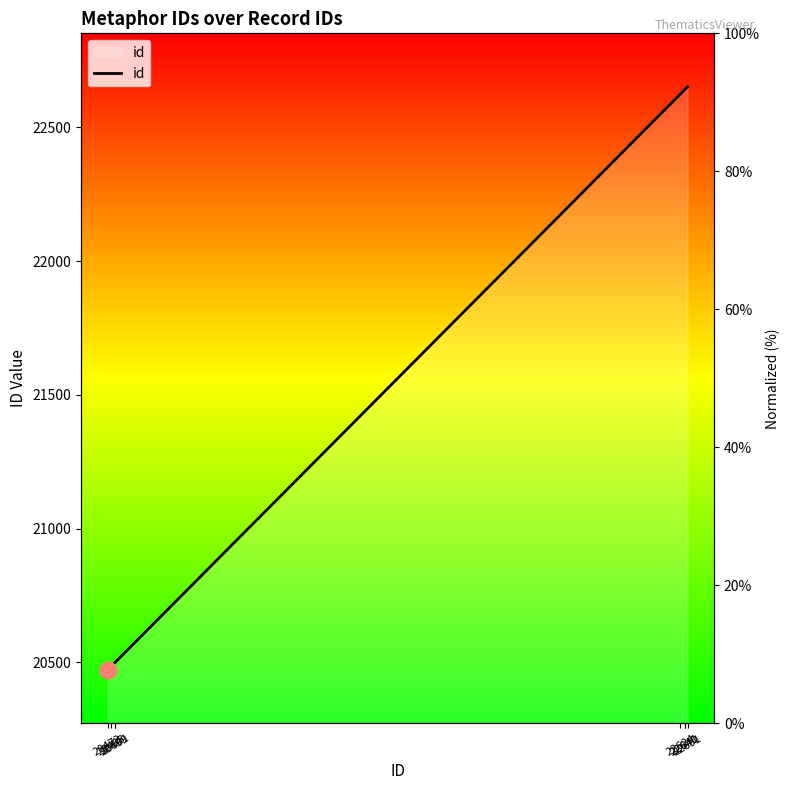

Approximately how many times larger is the value at 20499 compared to 22640?

0.9